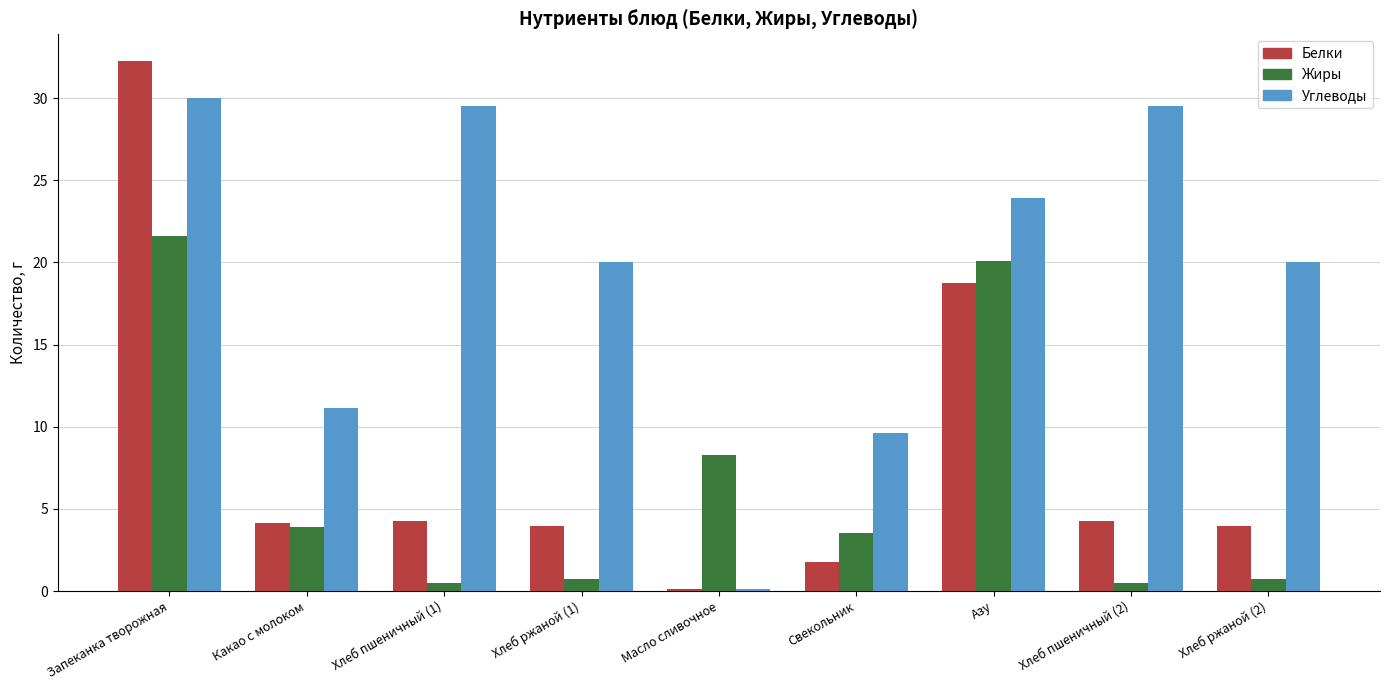

What is the sum of the Углеводы values at Запеканка творожная and Хлеб ржаной (1)?

50.0